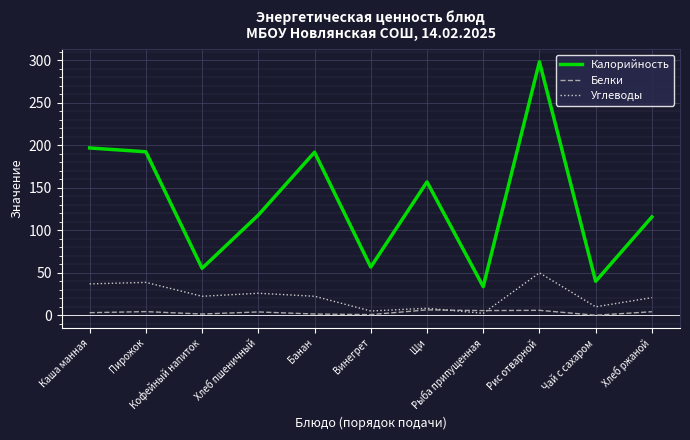

List the series in order of their peak value, highest first.

Калорийность, Углеводы, Белки